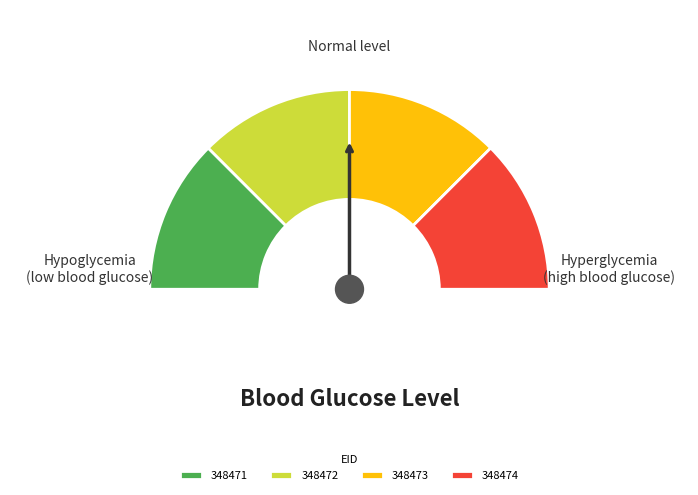

Rank the categories by value from highest to lowest.

348474, 348473, 348472, 348471